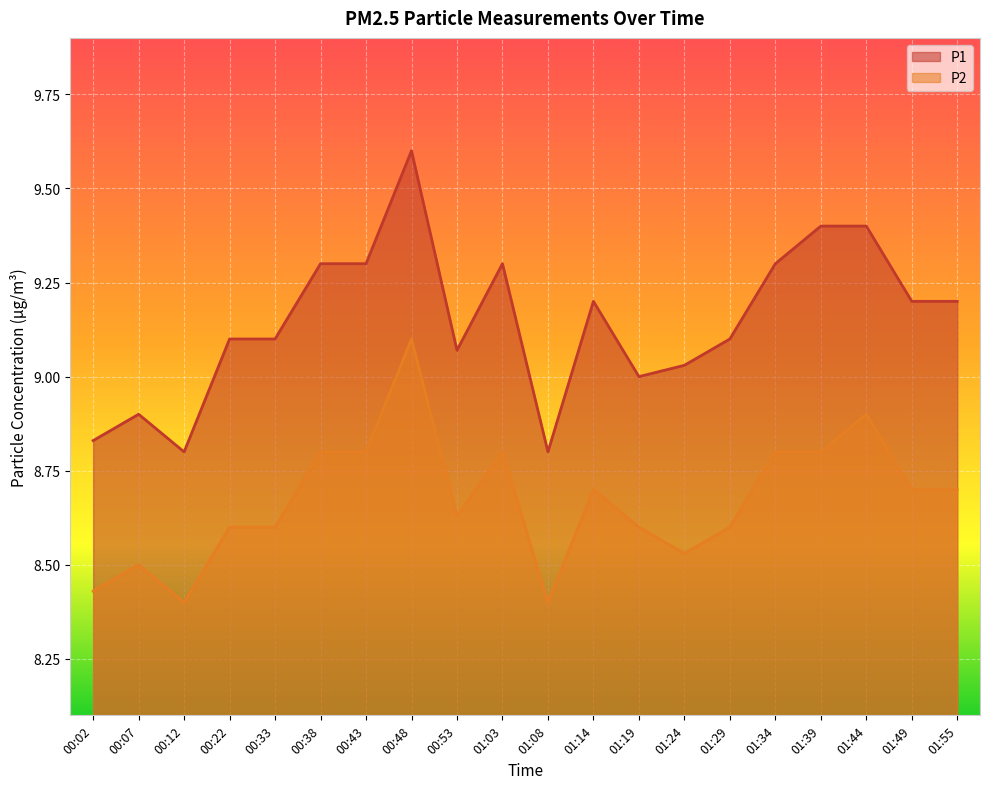

True or false: P2 and P1 cross at least once.

False